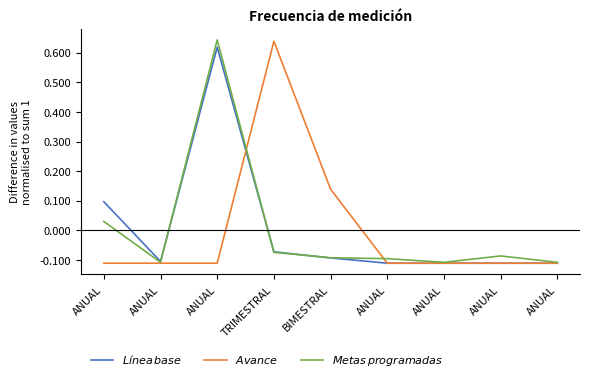

How many lines are shown in the chart?

3